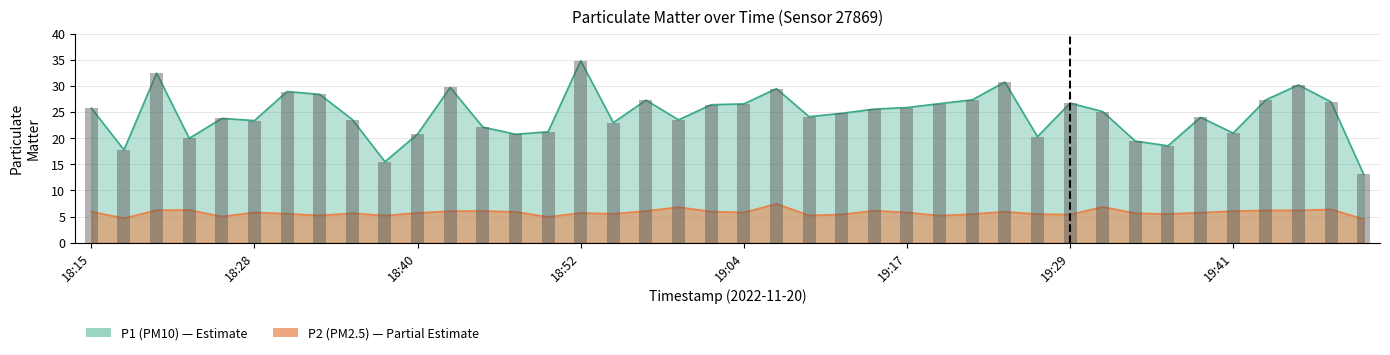

At which label does P2 reach its peak?

19:07